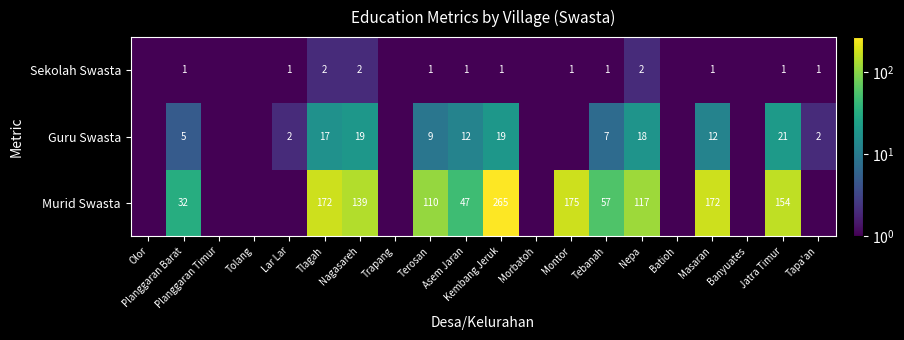

What is the total value across all series at Planggaran Barat?

38.0